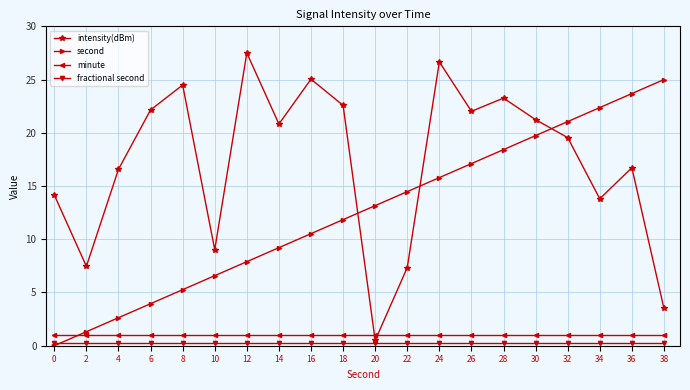

After their last crossing, which series has the higher values: intensity(dBm) or second?

second